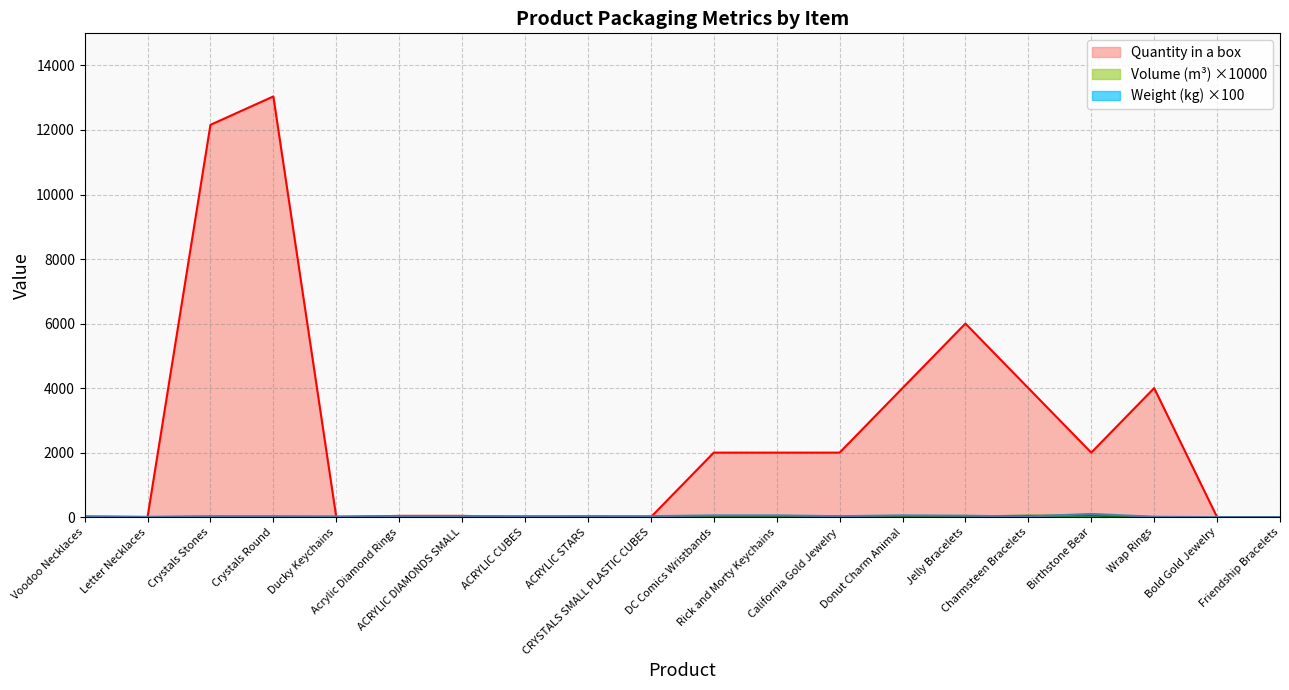

How many values in Quantity in a box are above zero?

12